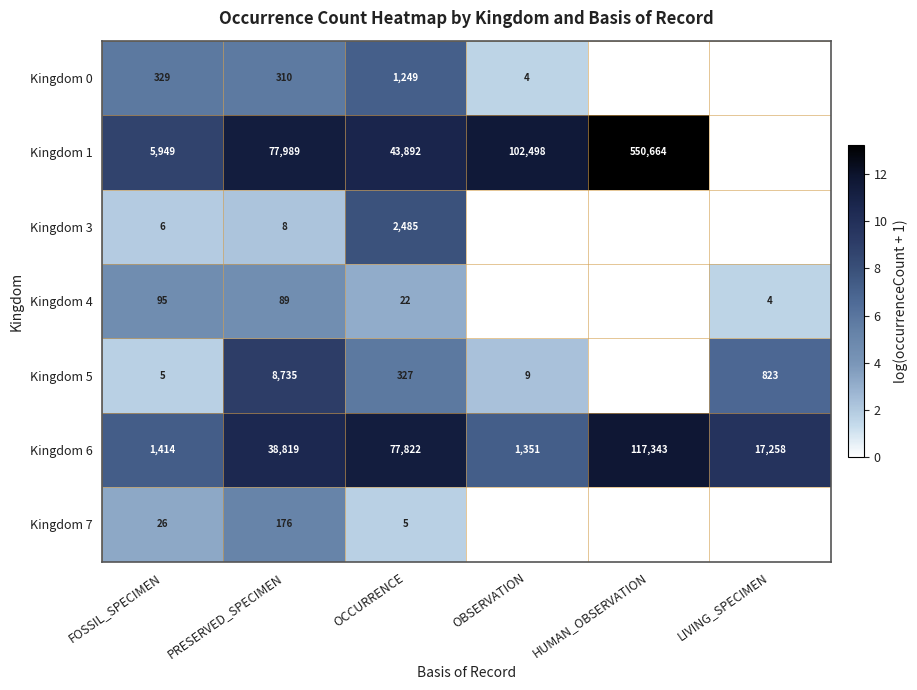

True or false: Kingdom 3 has a value of 1.1 at FOSSIL_SPECIMEN.

False